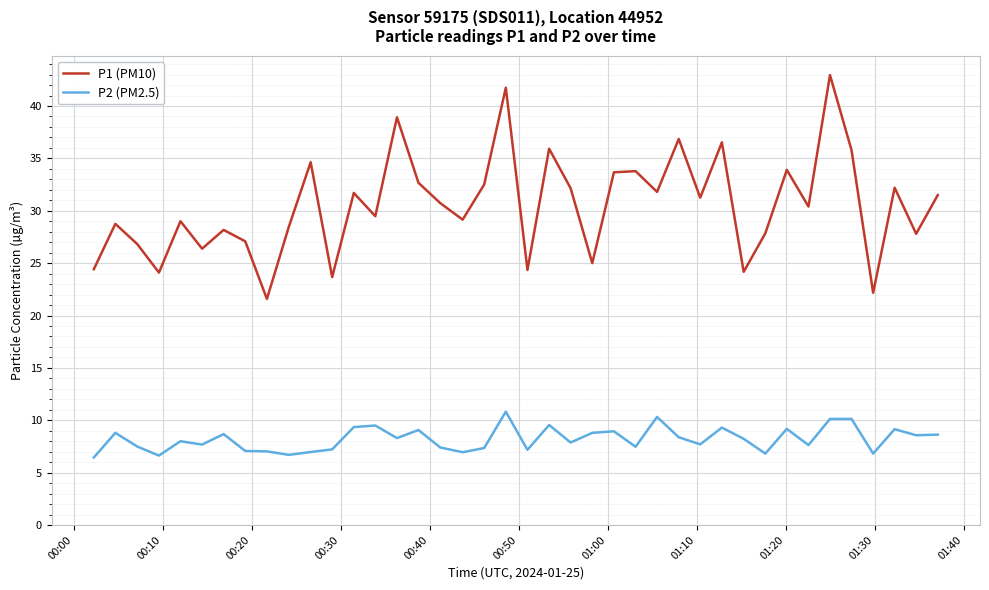

True or false: P2 (PM2.5) and P1 (PM10) intersect in this chart.

False